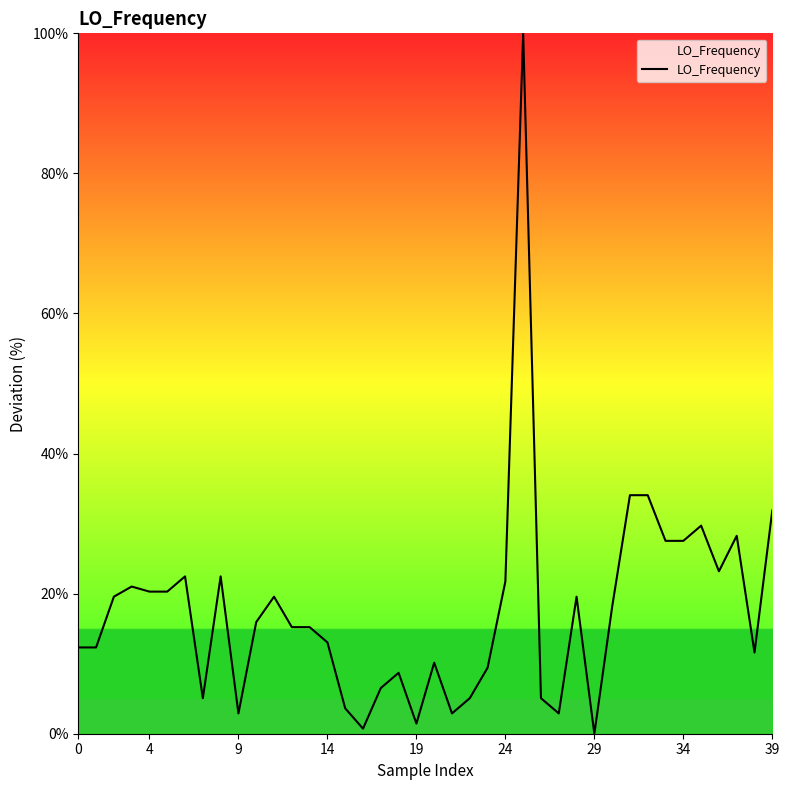

What is the greatest value displayed?

100.0